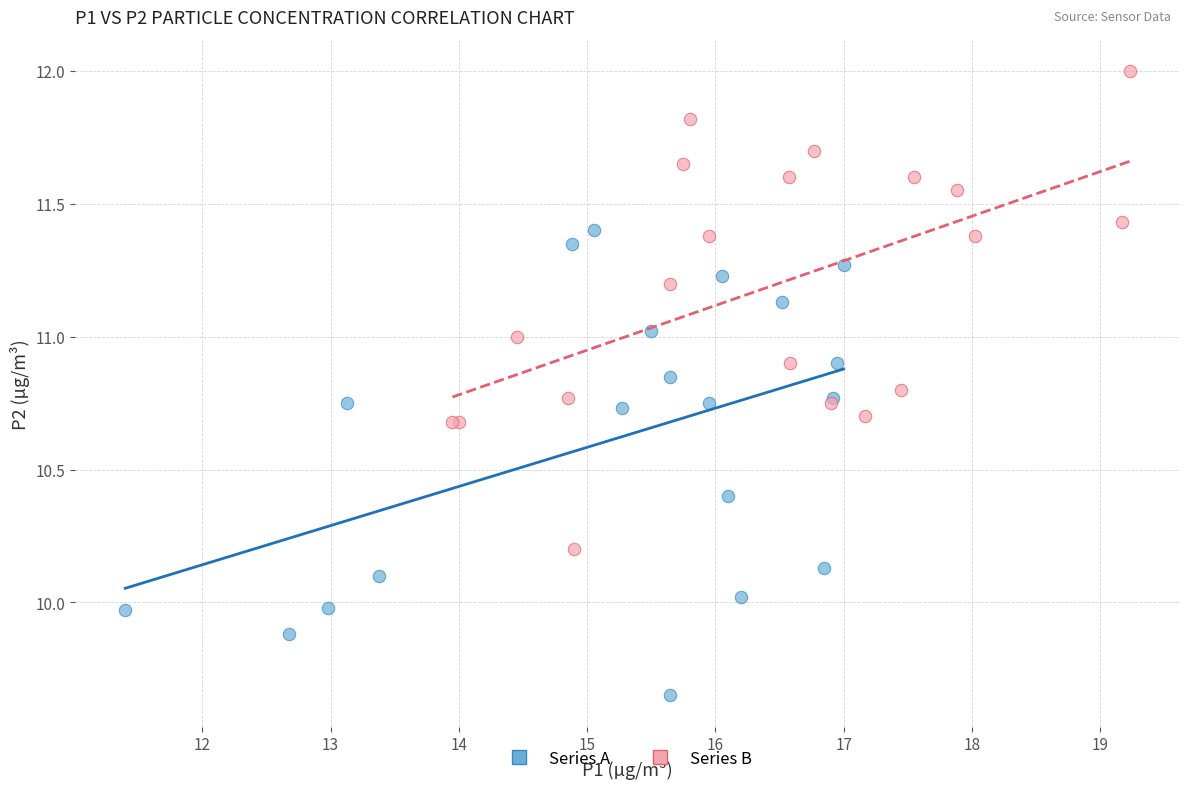

Which series contains the lowest Y value?

Series A